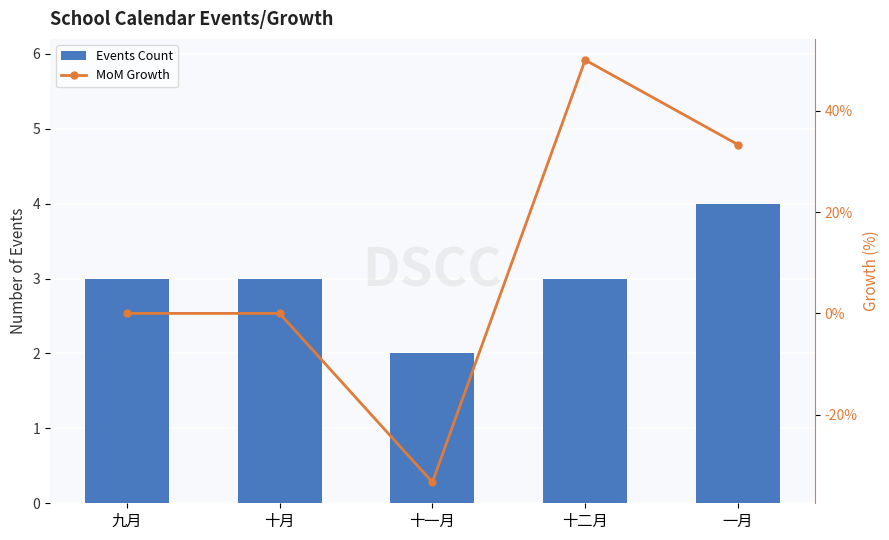

What is the difference between the highest and lowest values at 十二月?

47.0